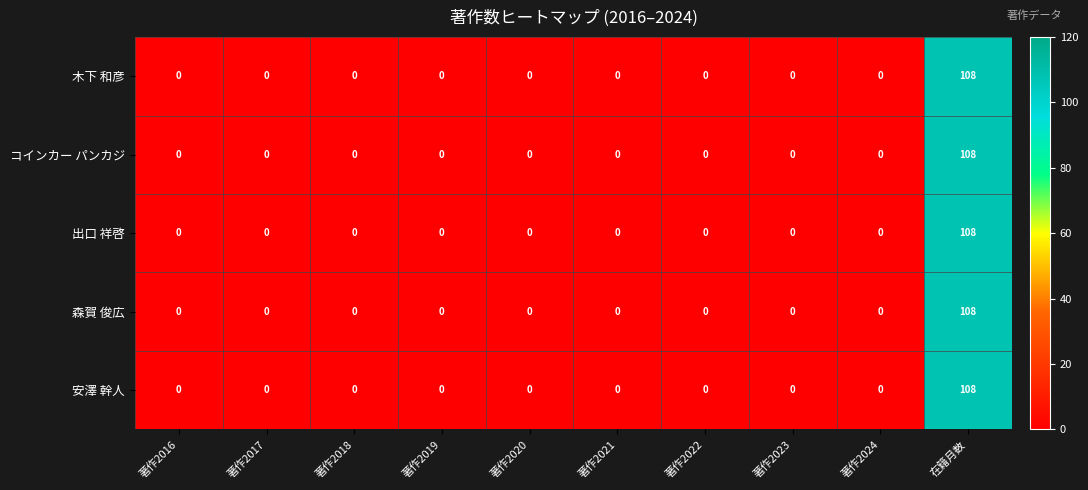

What is the sum of all 森賀 俊広 values?

108